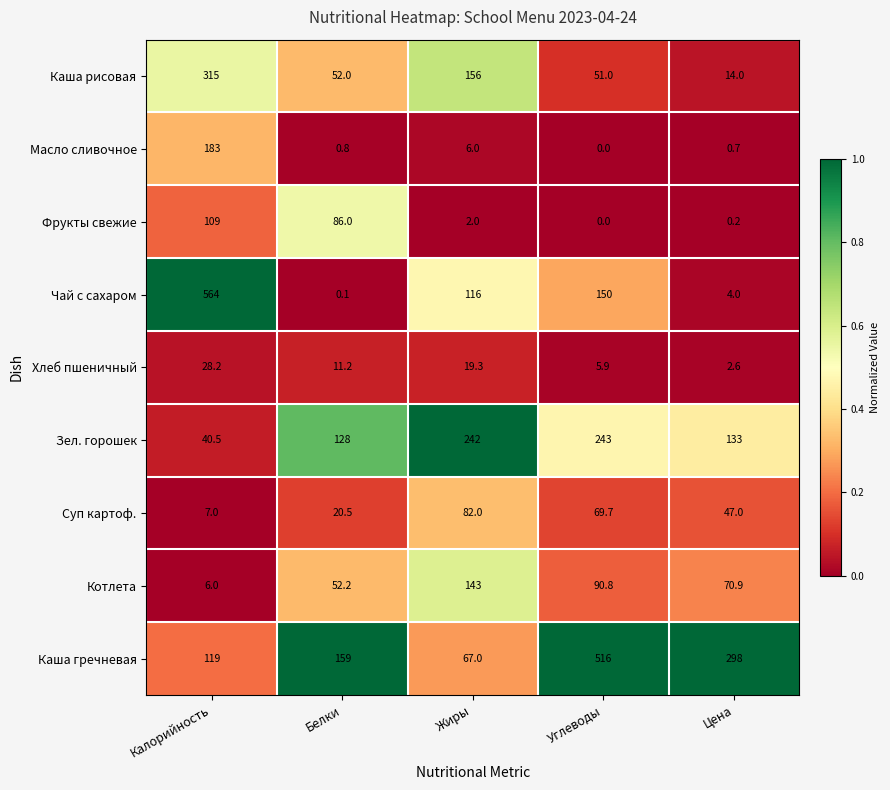

What is the difference between the highest and lowest values at Цена?

297.8